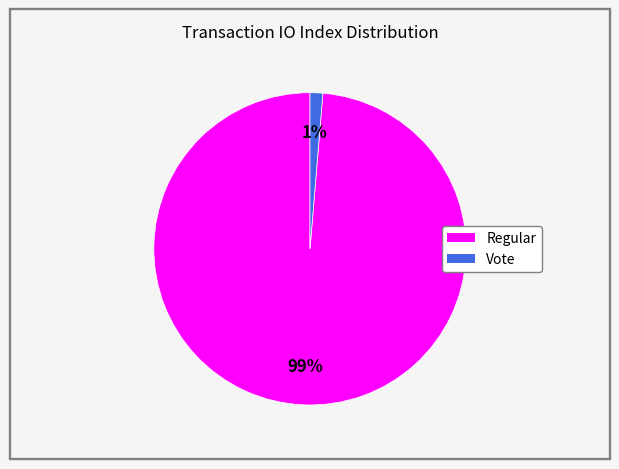

Which slice is the smallest?

Vote